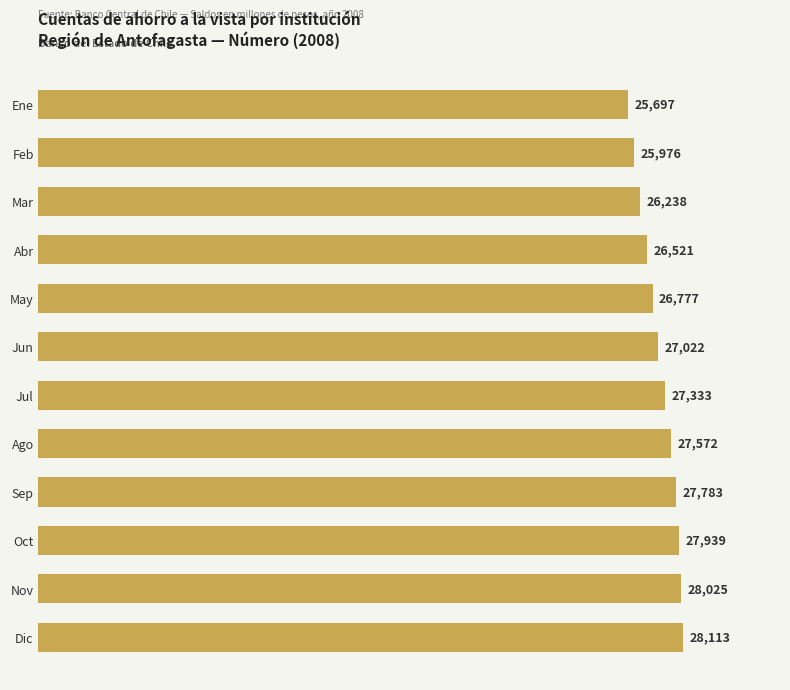

At which label is the value closest to 26905?

Jun